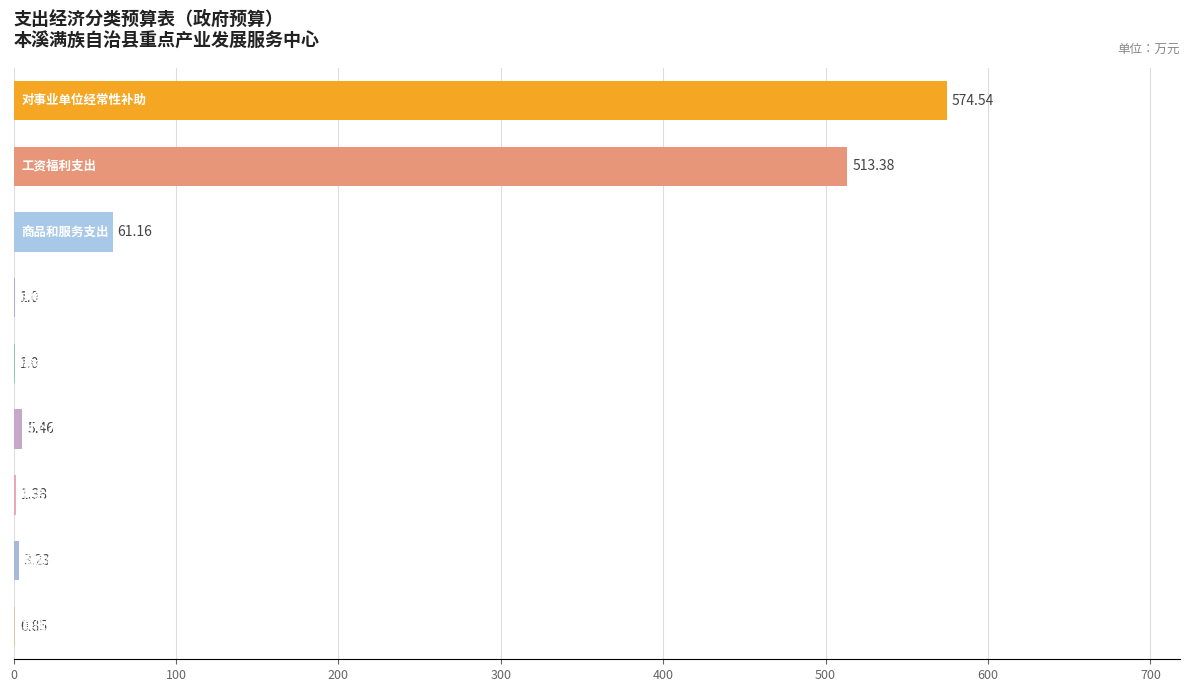

What is the sum of all values?

1162.0